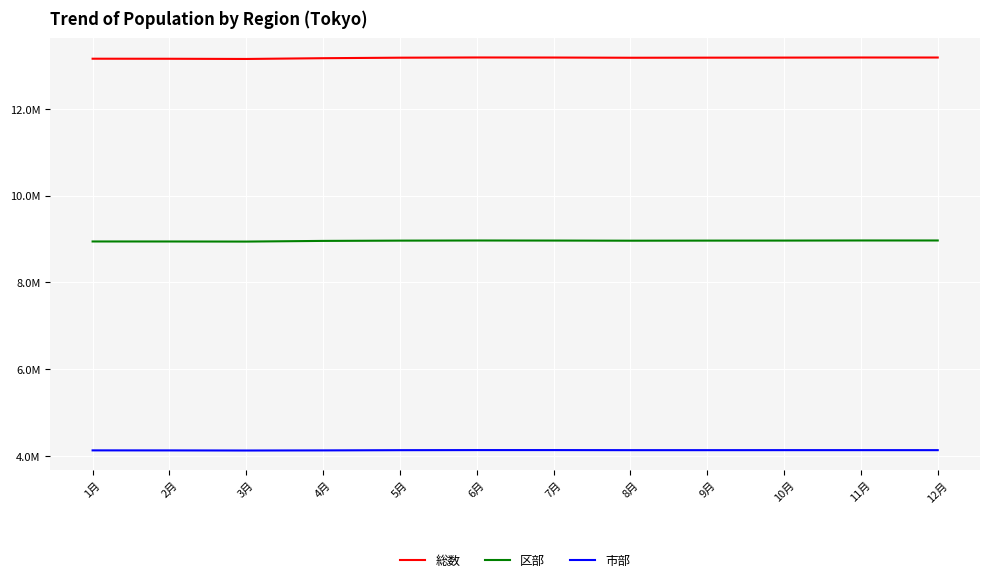

Does the chart display data point markers on the line(s)?

No